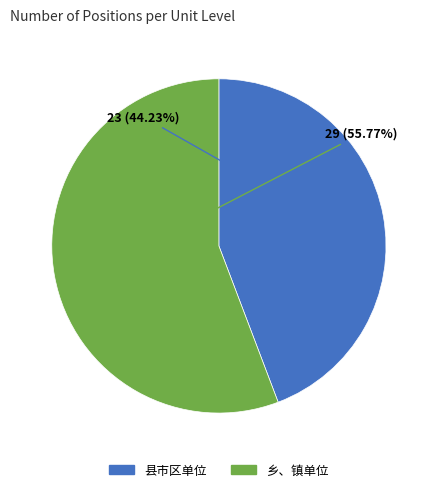

What percentage is the 县市区单位 slice, to the nearest percent?

44%